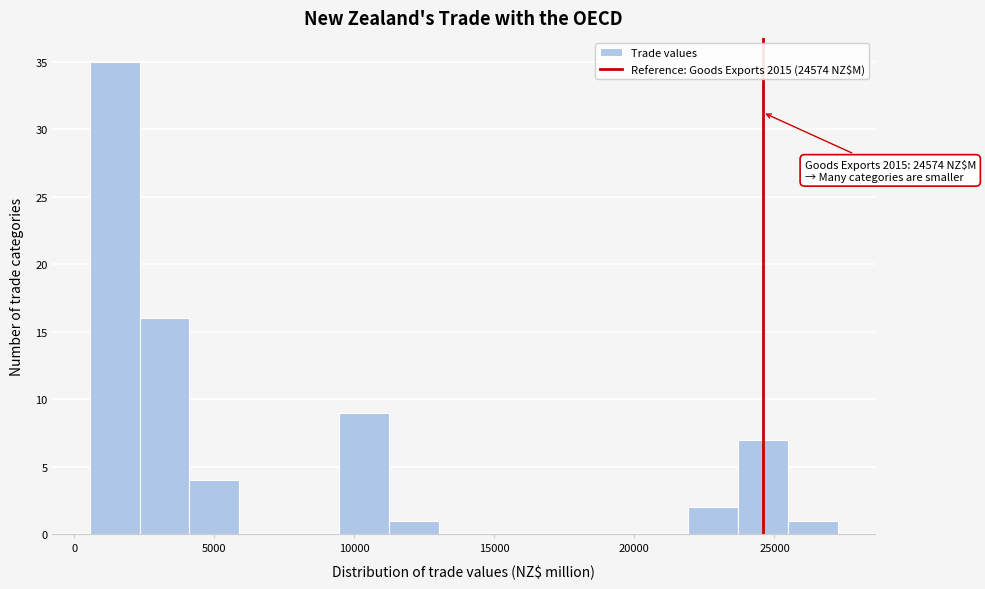

Around what value on the x-axis is the tallest bar? Give the approximate position of its centre, as read against the axis.

1500